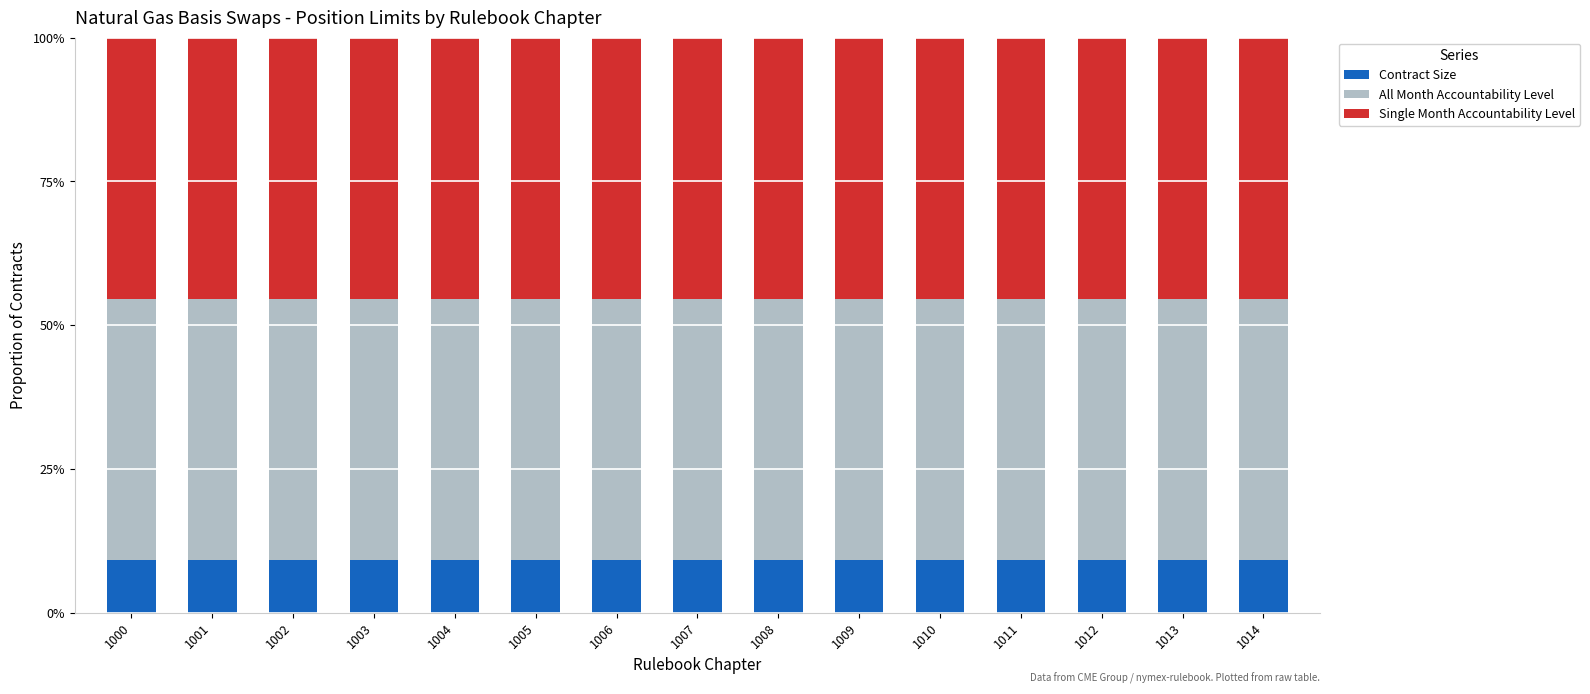

What is the highest value of the Contract Size series?

9.1